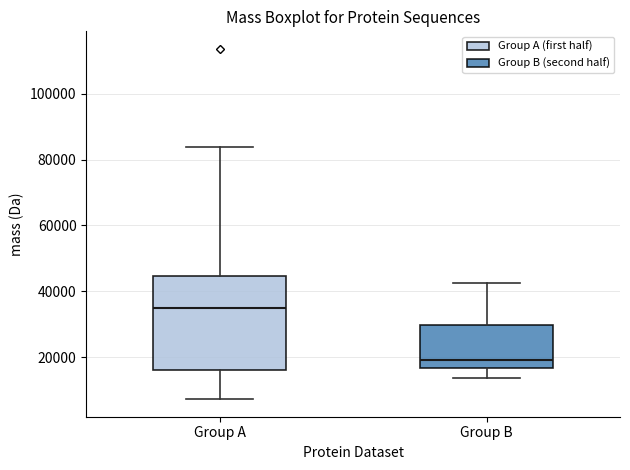

Reading left to right, read every box against the y-axis: the position of its median line, the range the box covers, and the ends of its whiskers. The values are not printed on the chart, so give them approximately, as read against the axis.

Group A: median 36000, box 16000 to 44000, whiskers 8000 to 84000
Group B: median 20000, box 16000 to 30000, whiskers 14000 to 42000